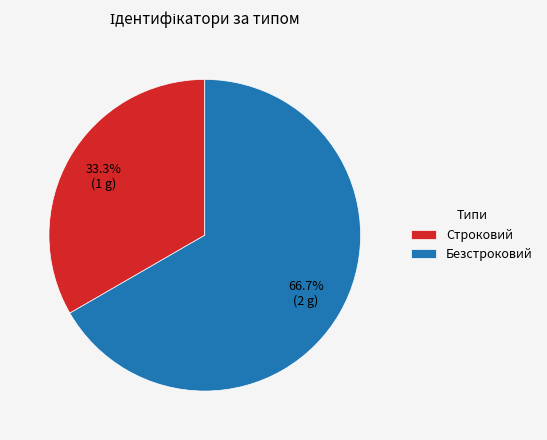

How many slices are in this pie chart?

2